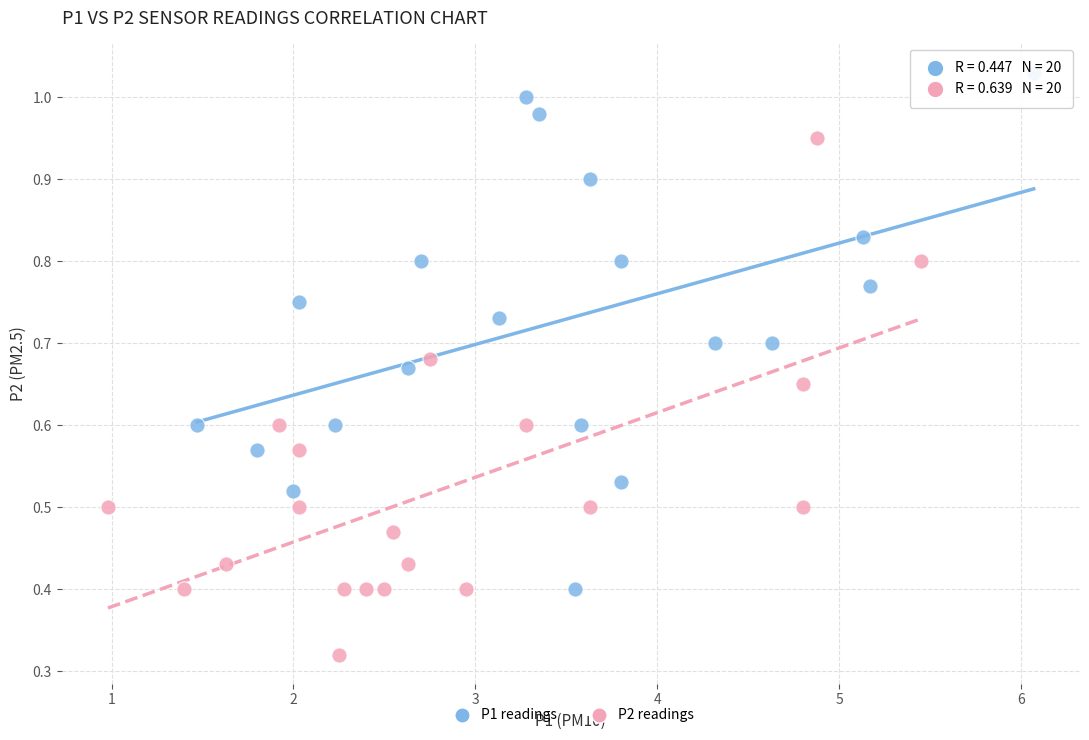

Which series contains the lowest Y value?

P2 readings